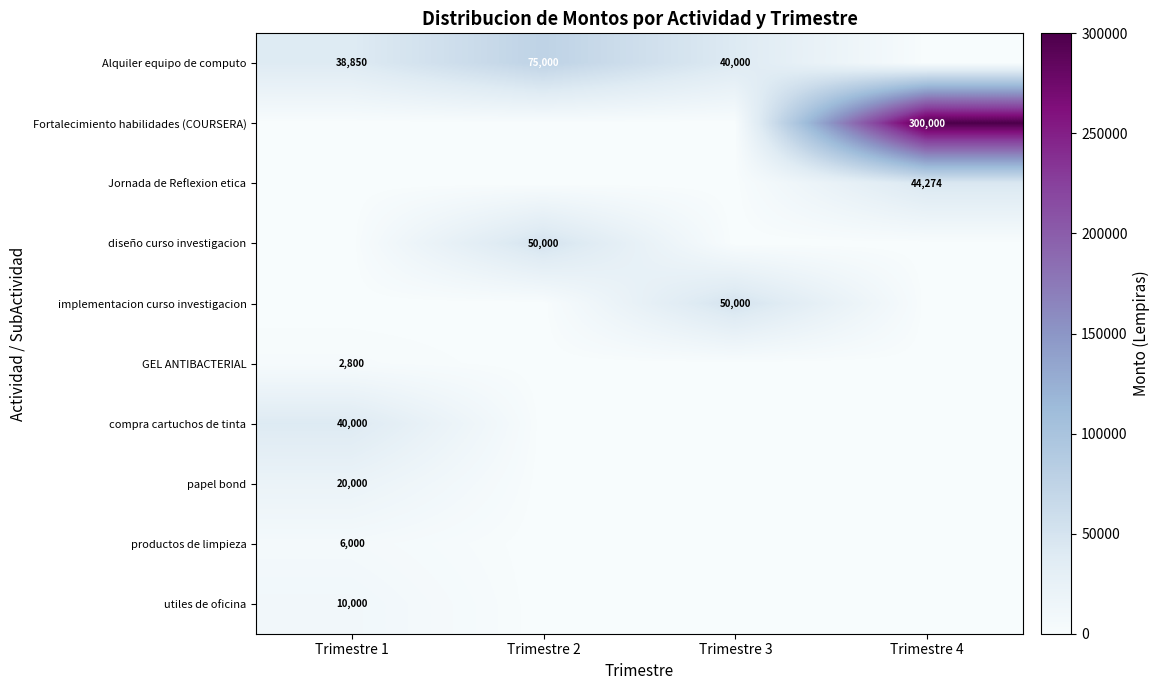

Is it true that Alquiler equipo de computo equals 38850 at Trimestre 1?

True